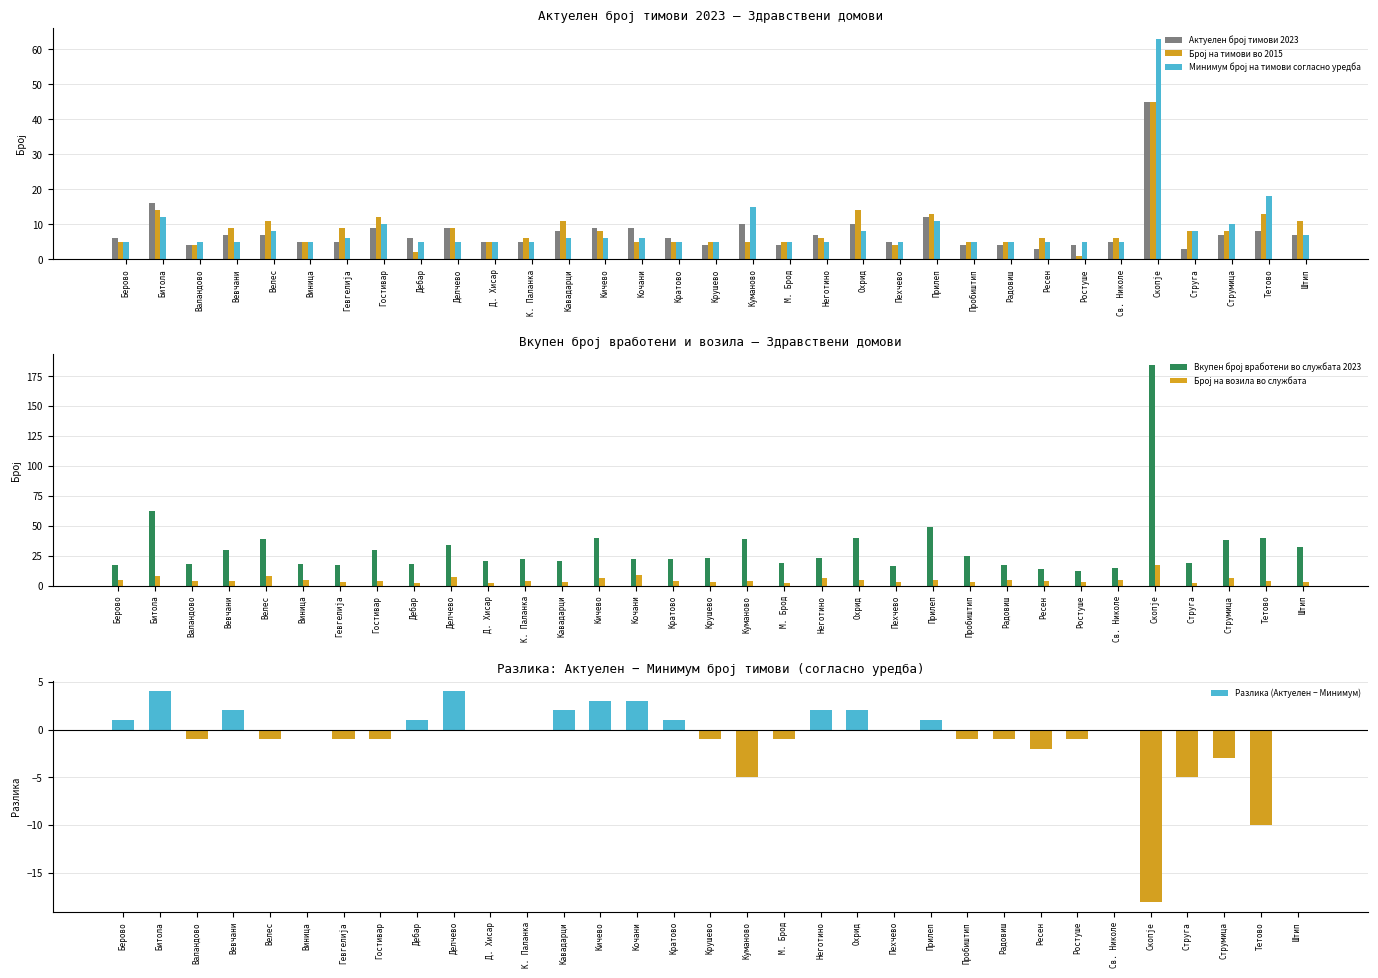

Which series has the largest range (max minus min)?

Вкупен број вработени во службата 2023